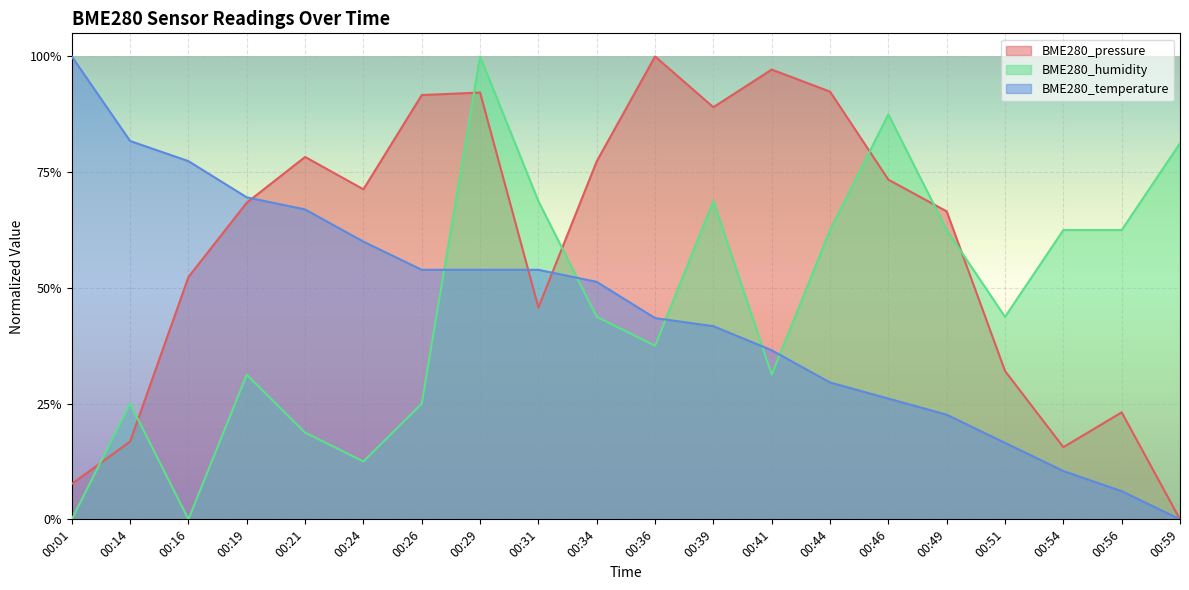

Which series has the largest total across all categories?

BME280_pressure